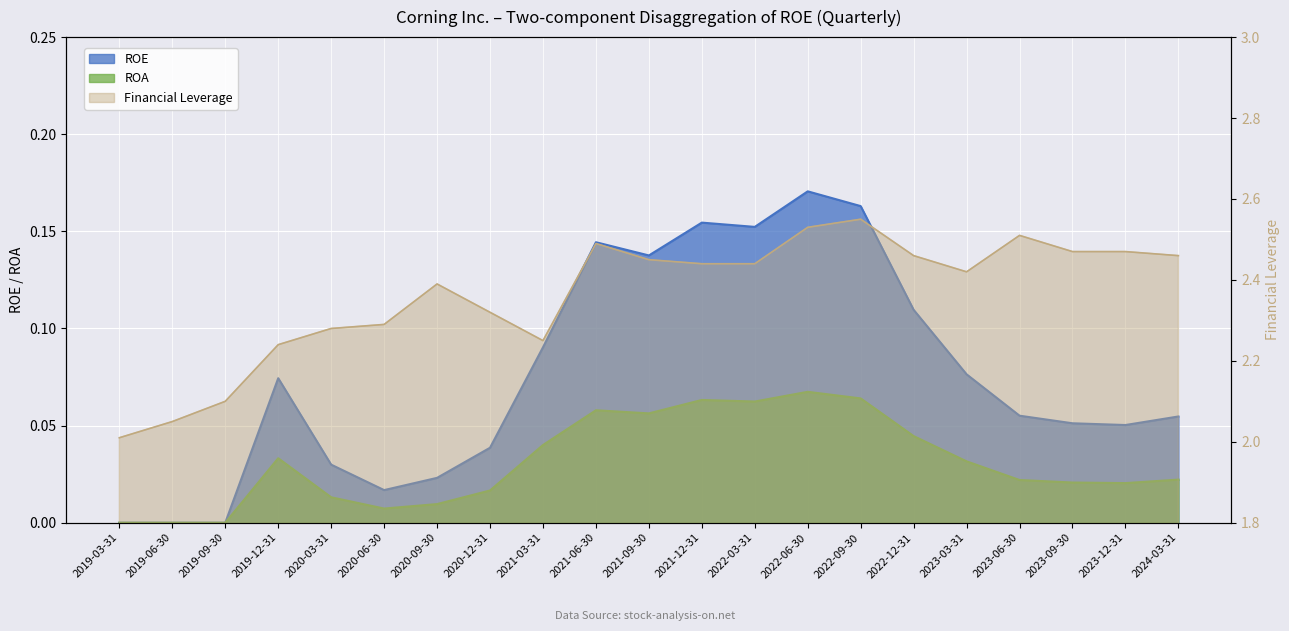

How many distinct data groups are displayed?

3